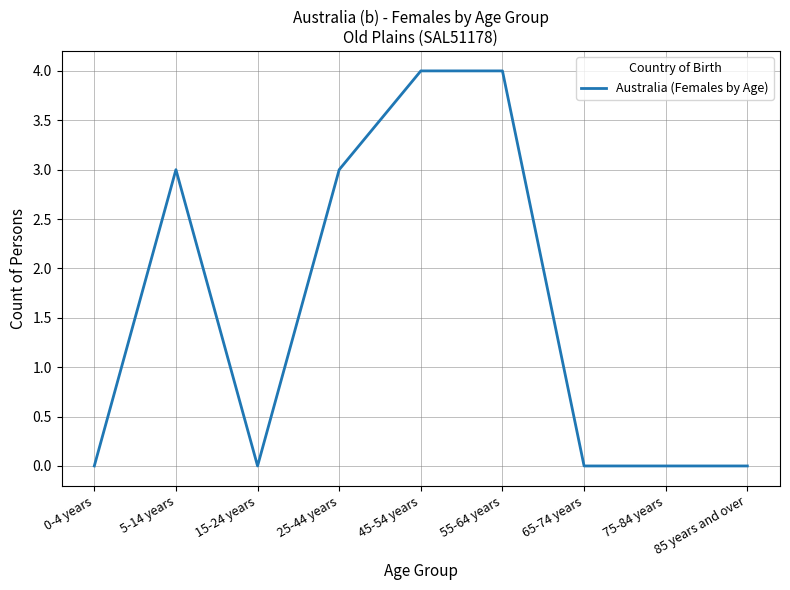

What is the greatest value displayed?

4